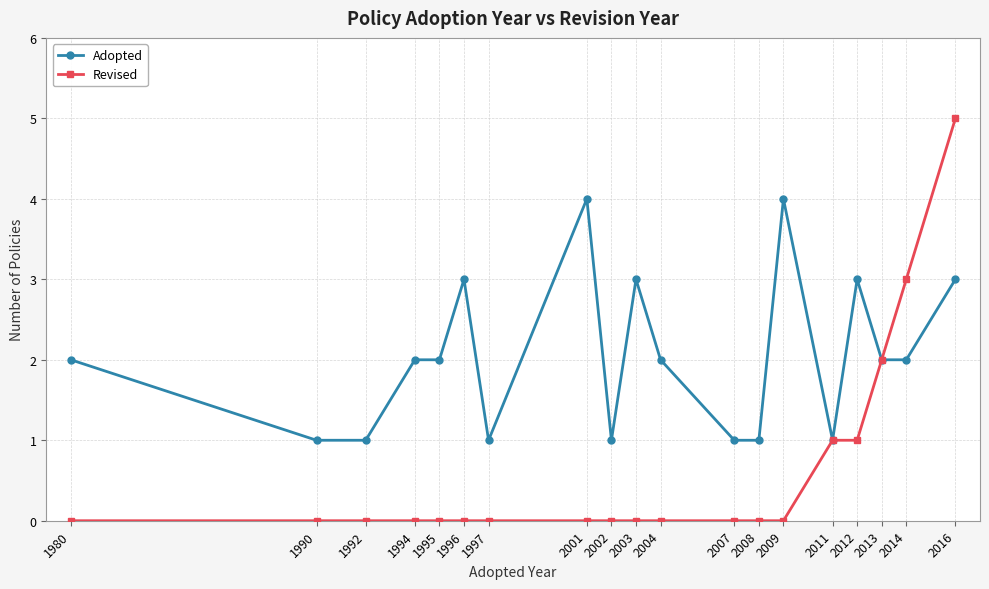

Is this an area chart (filled region under the line)?

No